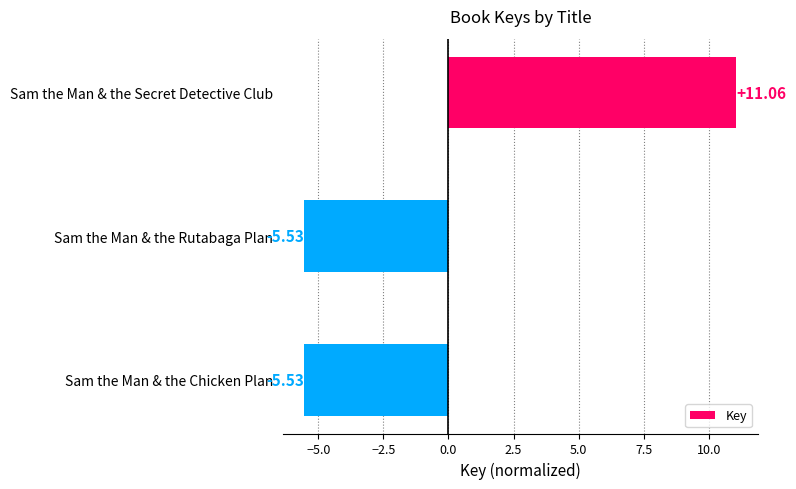

Which category has the highest value across all series?

Sam the Man & the Secret Detective Club